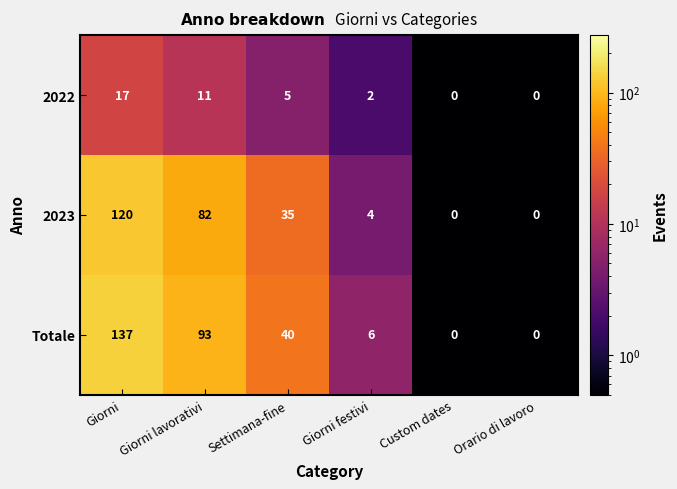

Read the 2022 value at Giorni, to the nearest 10.

20